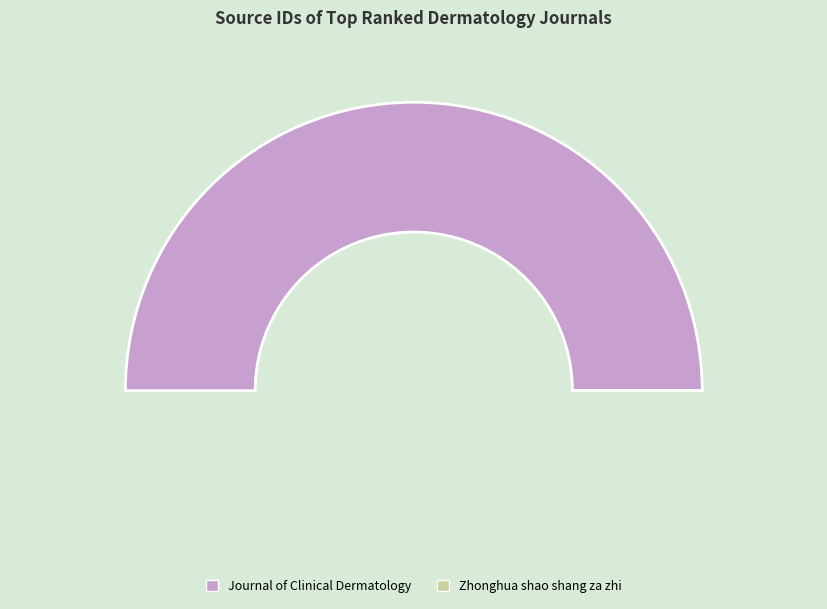

What percentage is the Journal of Clinical Dermatology slice, to the nearest percent?

100%